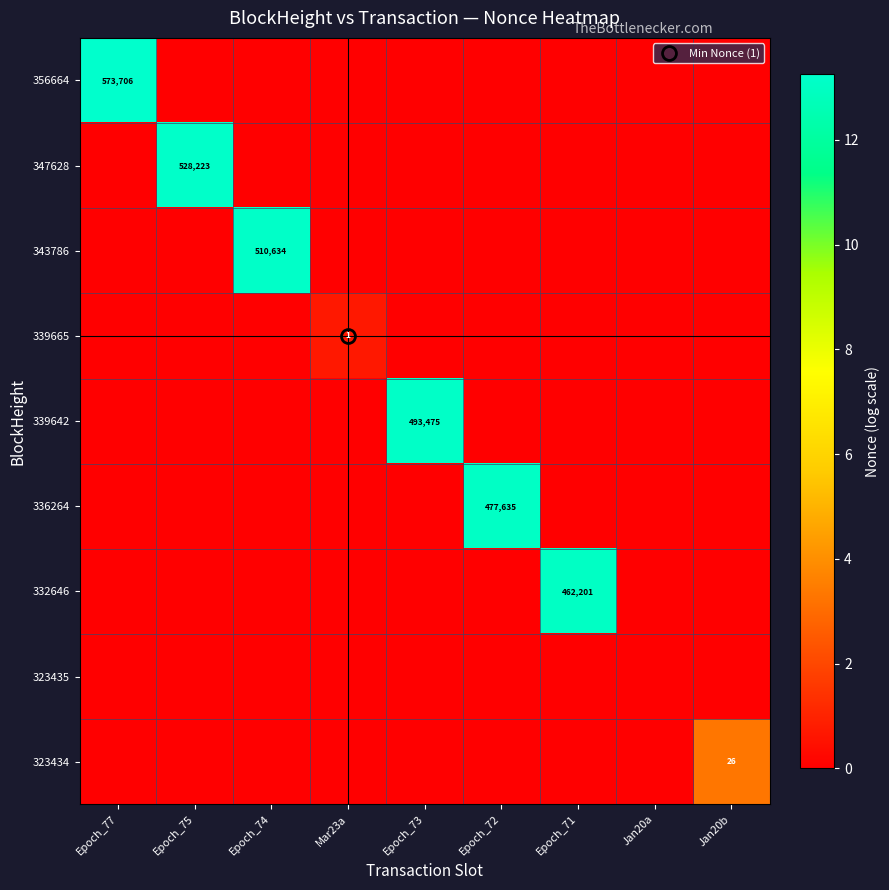

At how many categories does at least one series exceed 12?

6